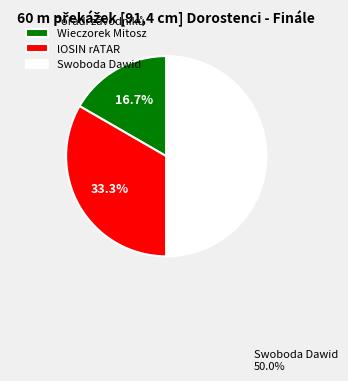

To the nearest percent, what is the difference between the largest and smallest slice percentages?

33%